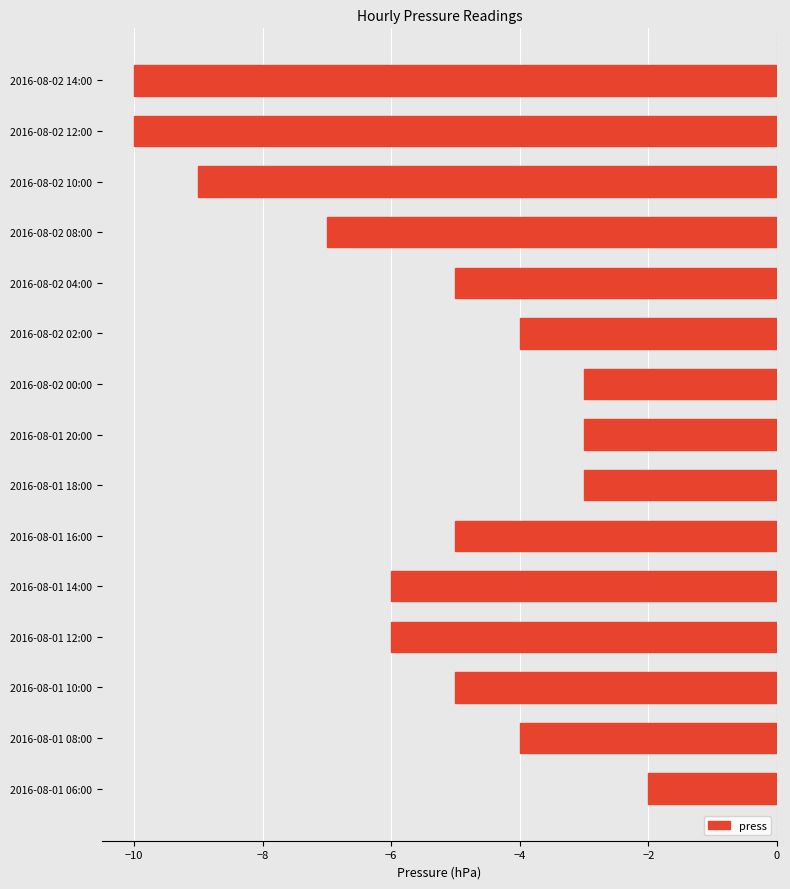

Does the chart contain any negative values?

Yes